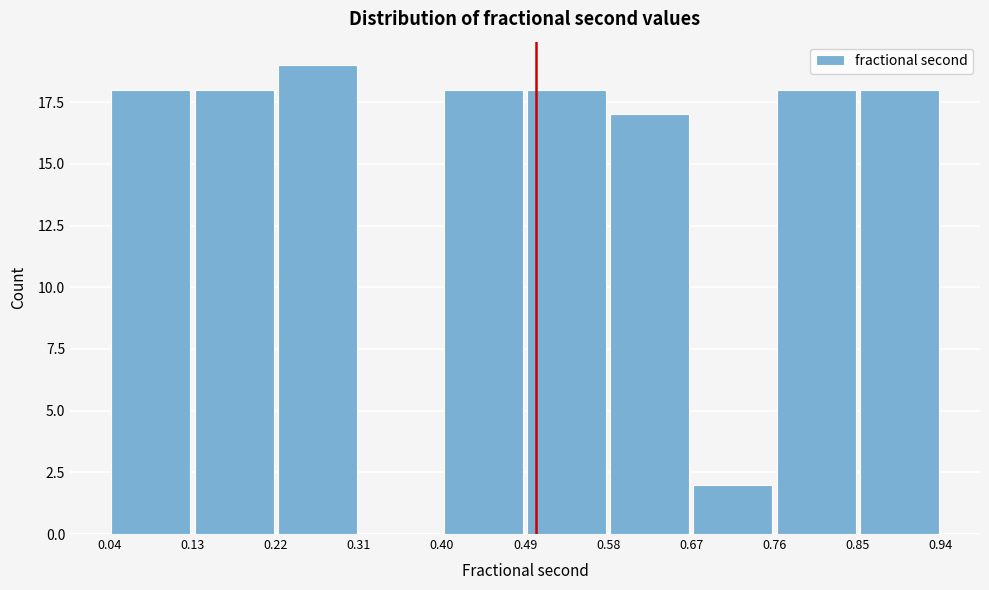

How tall is the bar that spans 0.49 to 0.58 on the x-axis? The values are not printed on the chart, so give them approximately, as read against the axis.

18